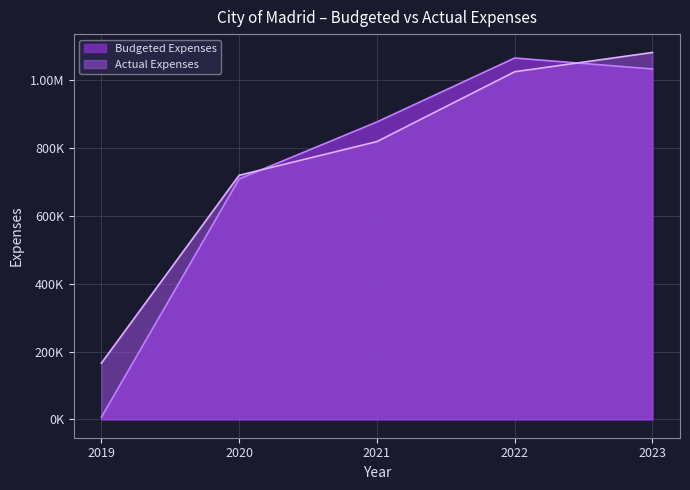

Which series has the widest spread of values?

Budgeted Expenses